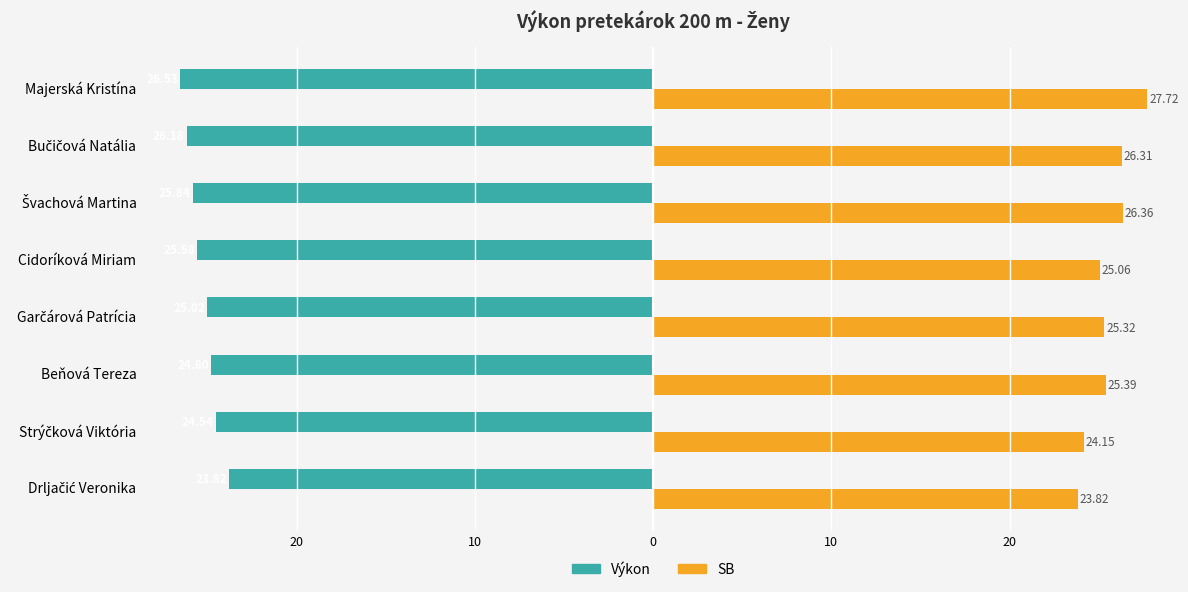

List the series in order of their peak value, highest first.

SB, Výkon